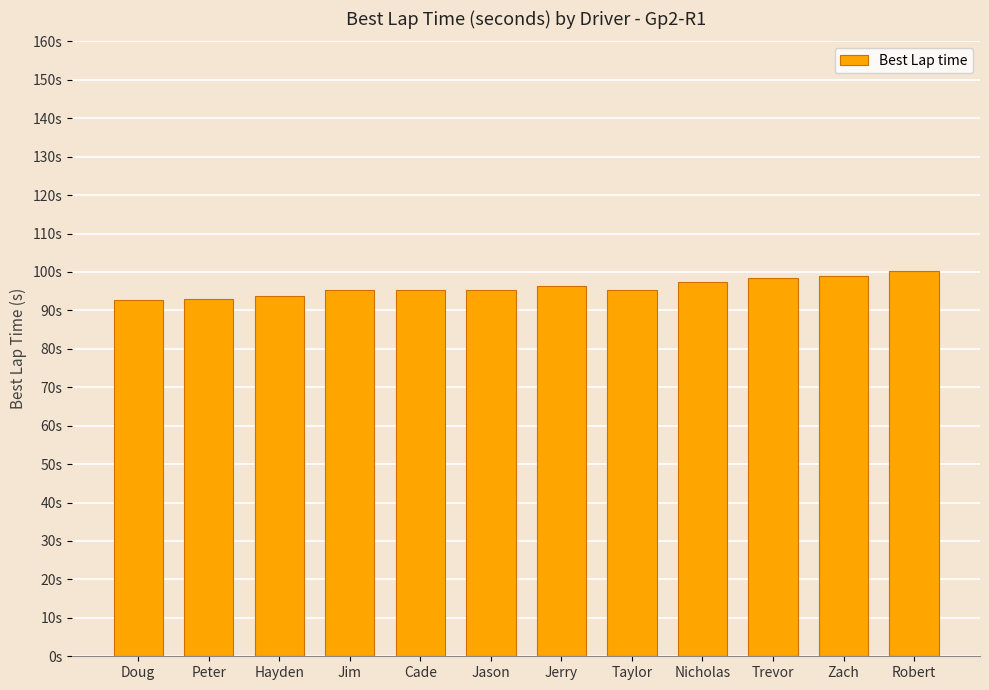

Reading left to right, extract all data points from this chart.

Doug=92.7	Peter=92.8	Hayden=93.8	Jim=95.4	Cade=95.3	Jason=95.3	Jerry=96.5	Taylor=95.3	Nicholas=97.4	Trevor=98.4	Zach=99.0	Robert=100.3